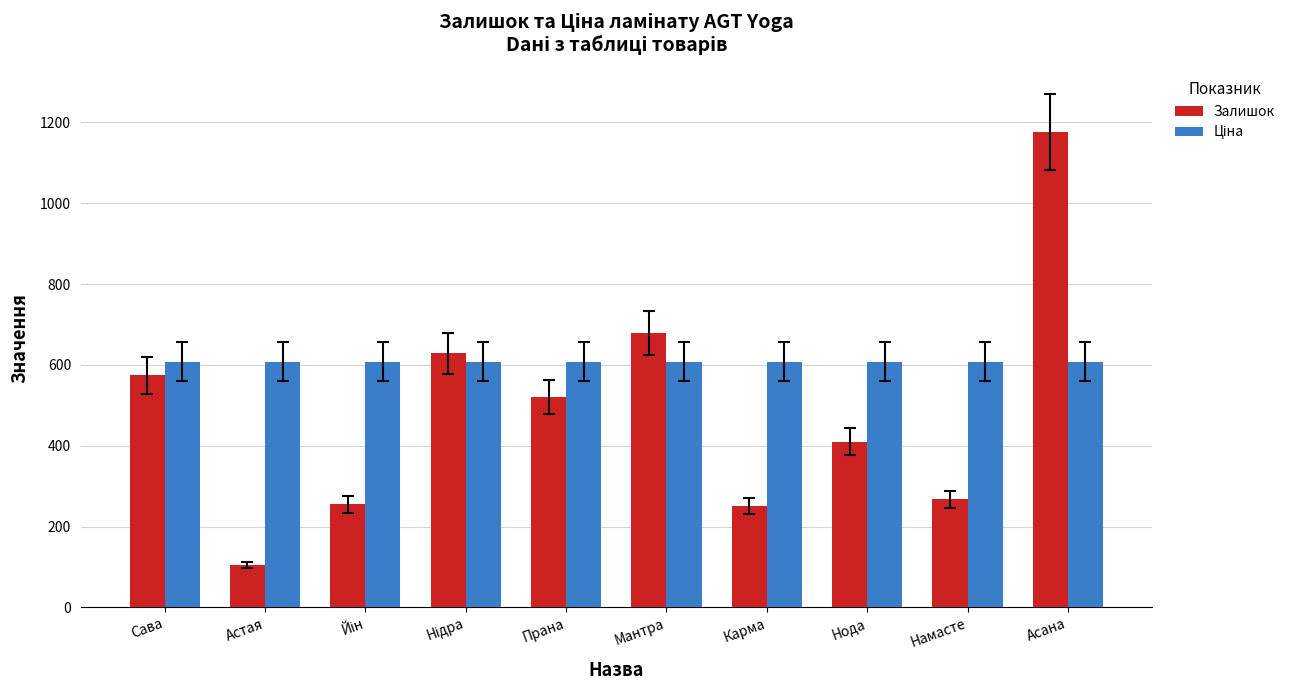

What is the difference between the Залишок values at Асана and Прана?

656.0